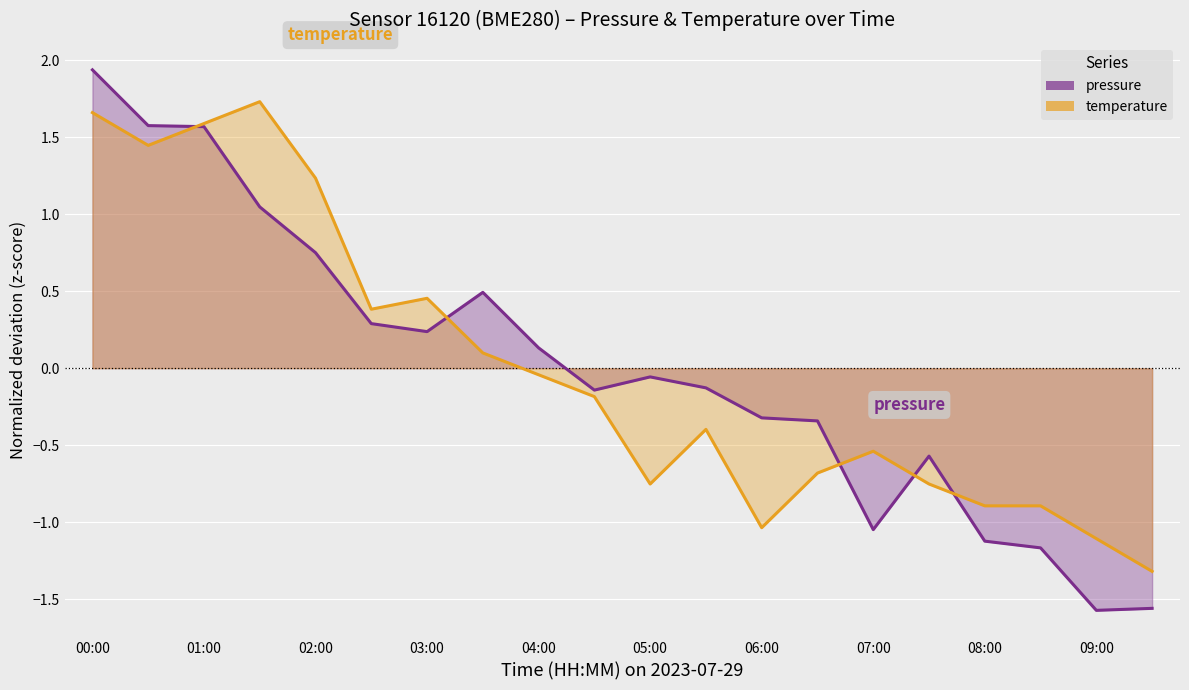

List the series in order of their overall mean, highest first.

temperature, pressure